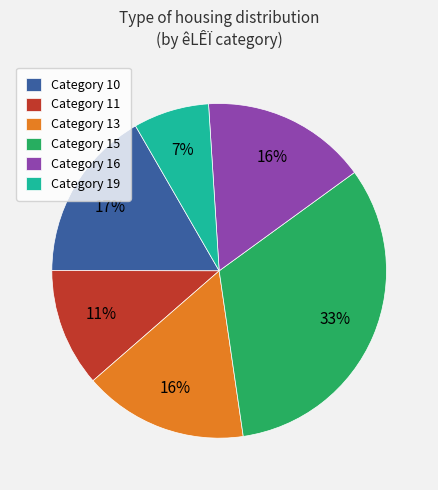

Which slice is the smallest?

Category 19